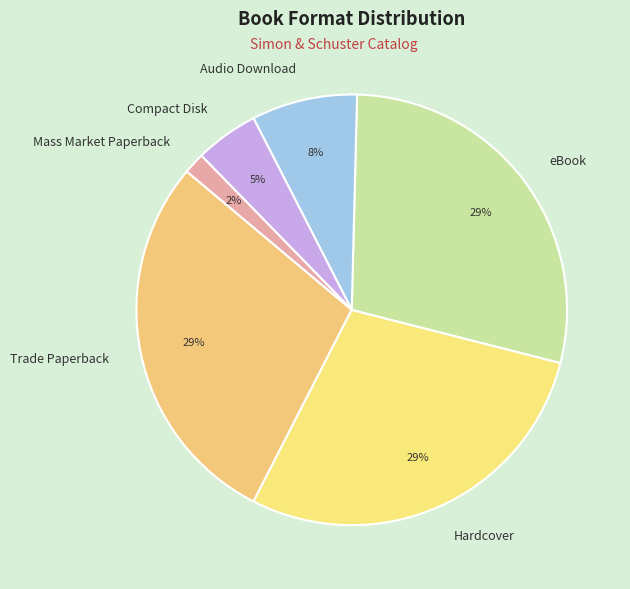

Is there a majority slice in this chart?

No